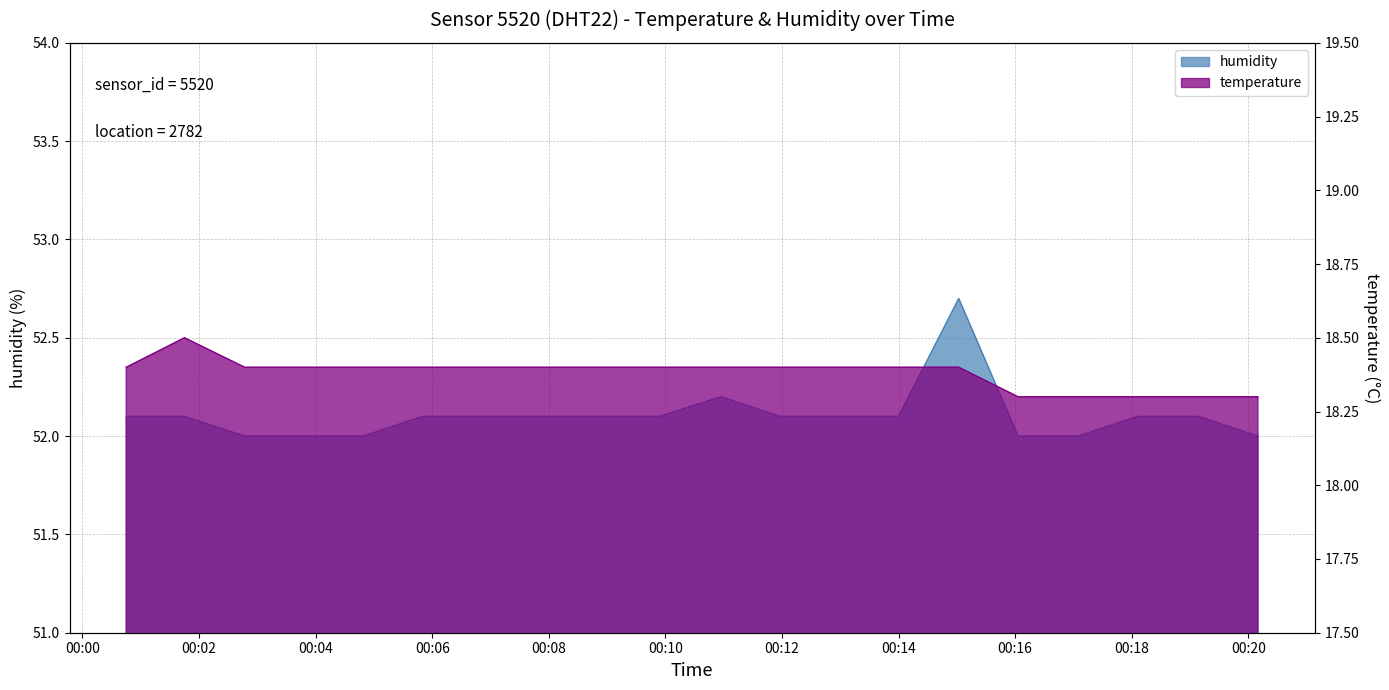

At how many categories does at least one series exceed 29?

20